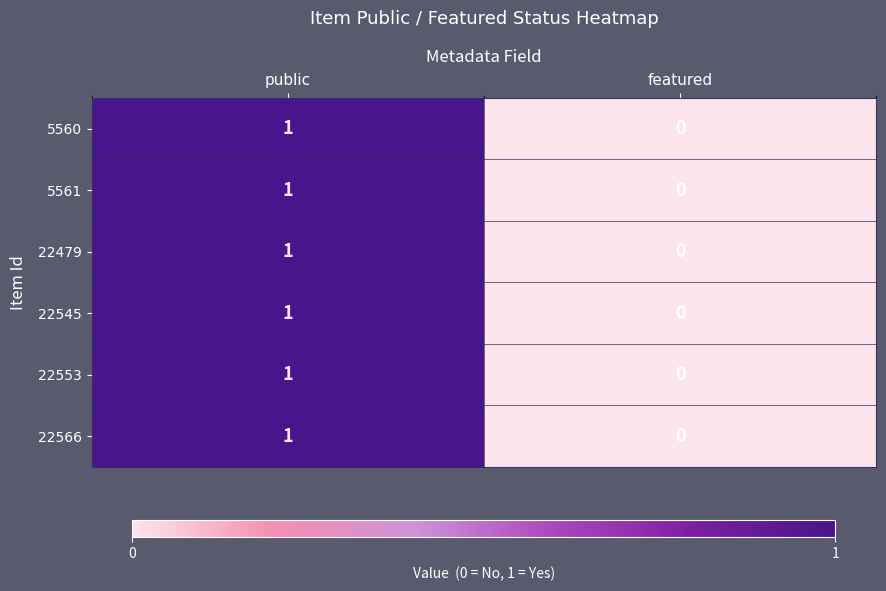

True or false: 22545 has a value of -1 at featured.

False